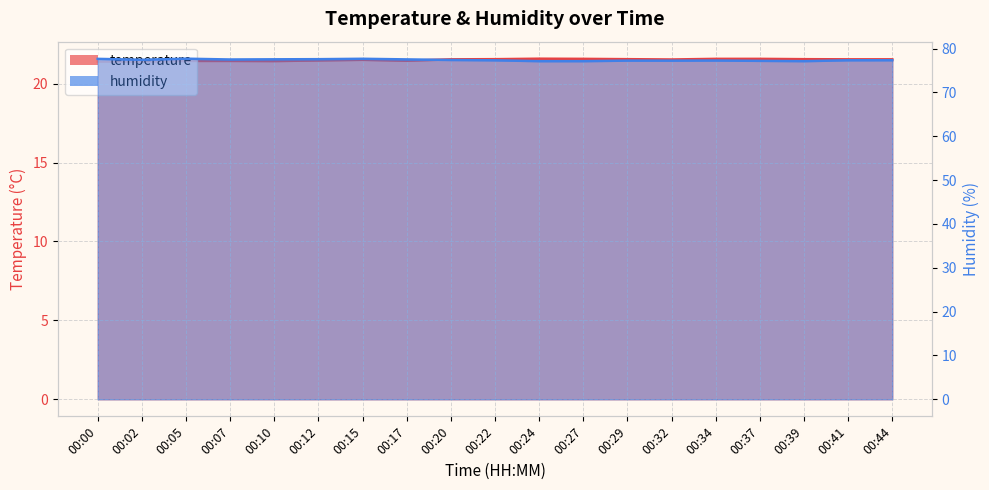

List the labels in order of humidity value, largest first.

00:05, 00:15, 00:00, 00:12, 00:10, 00:17, 00:07, 00:02, 00:20, 00:44, 00:41, 00:22, 00:34, 00:29, 00:32, 00:37, 00:24, 00:27, 00:39